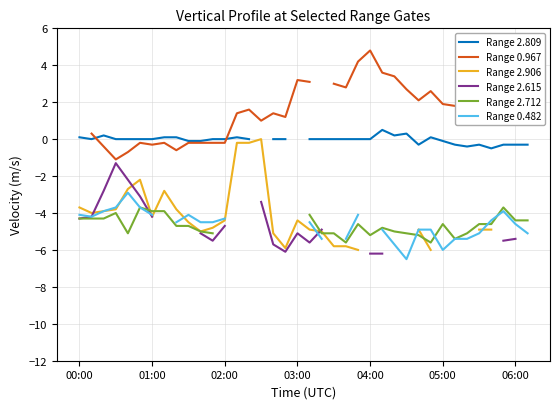

What is the difference between the Range 0.967 values at 18 and 17?

2.0